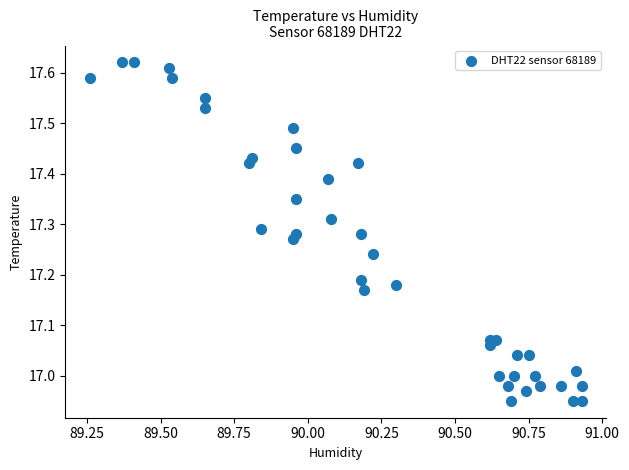

What is the range of X values (max minus min)?

1.7